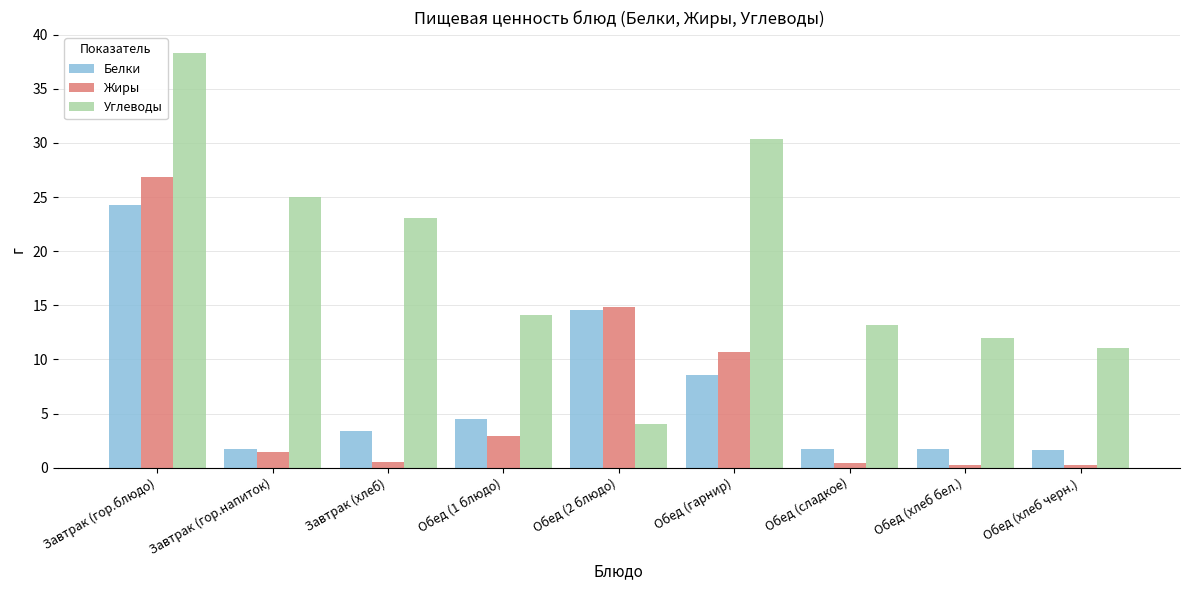

Count the number of categories in the chart.

9